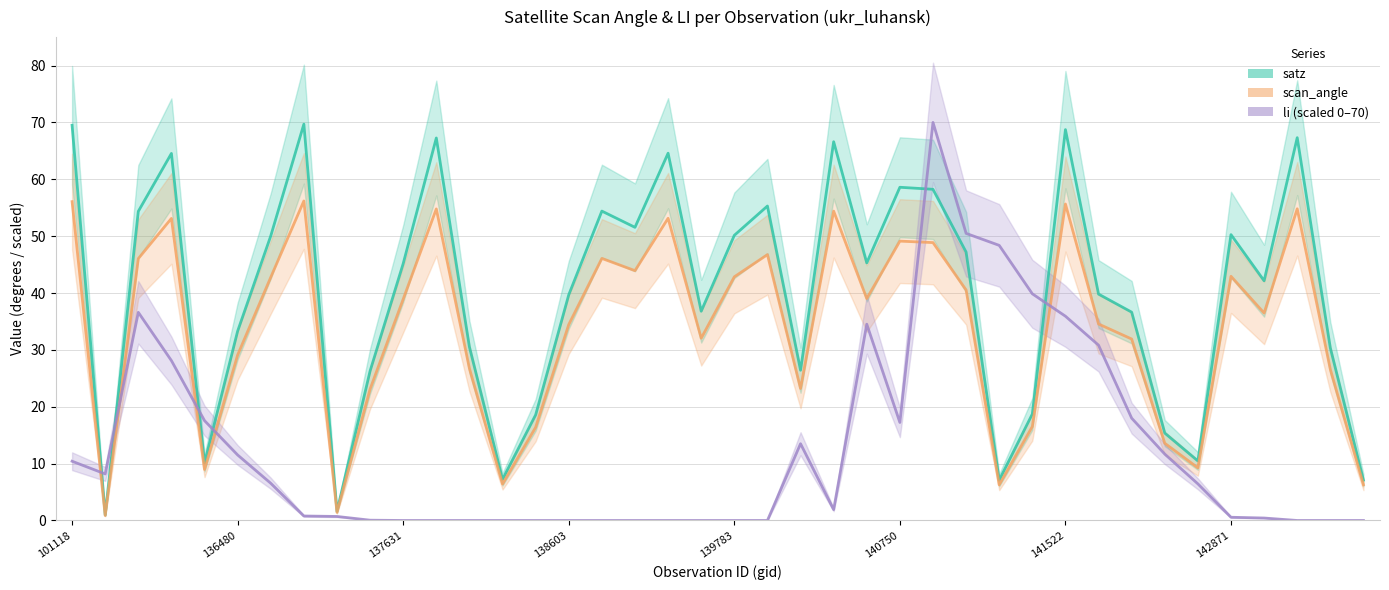

Which series changed the most between 22 and 37?

satz